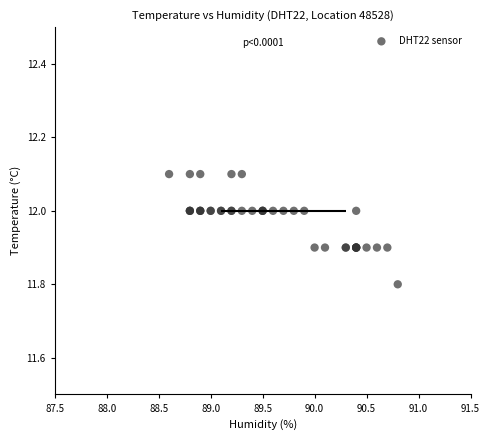

What Y value in the scatter plot is closest to 11?

11.8